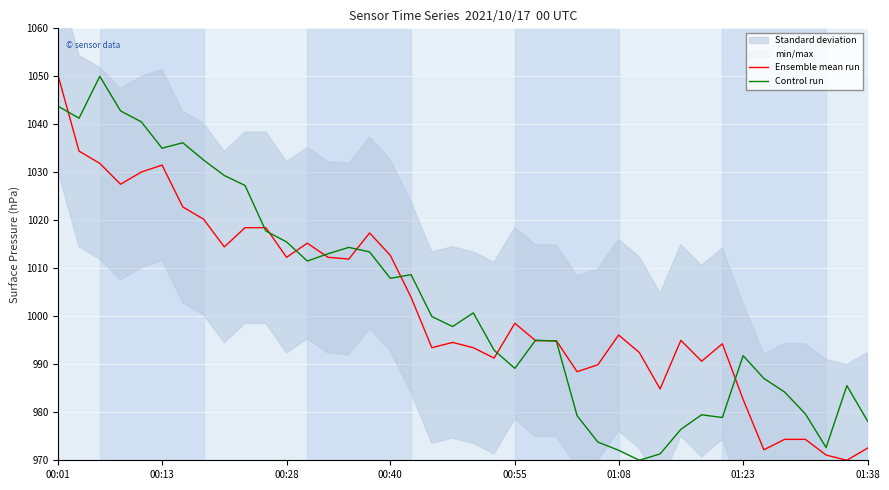

How many data points in Control run are above 999?

20